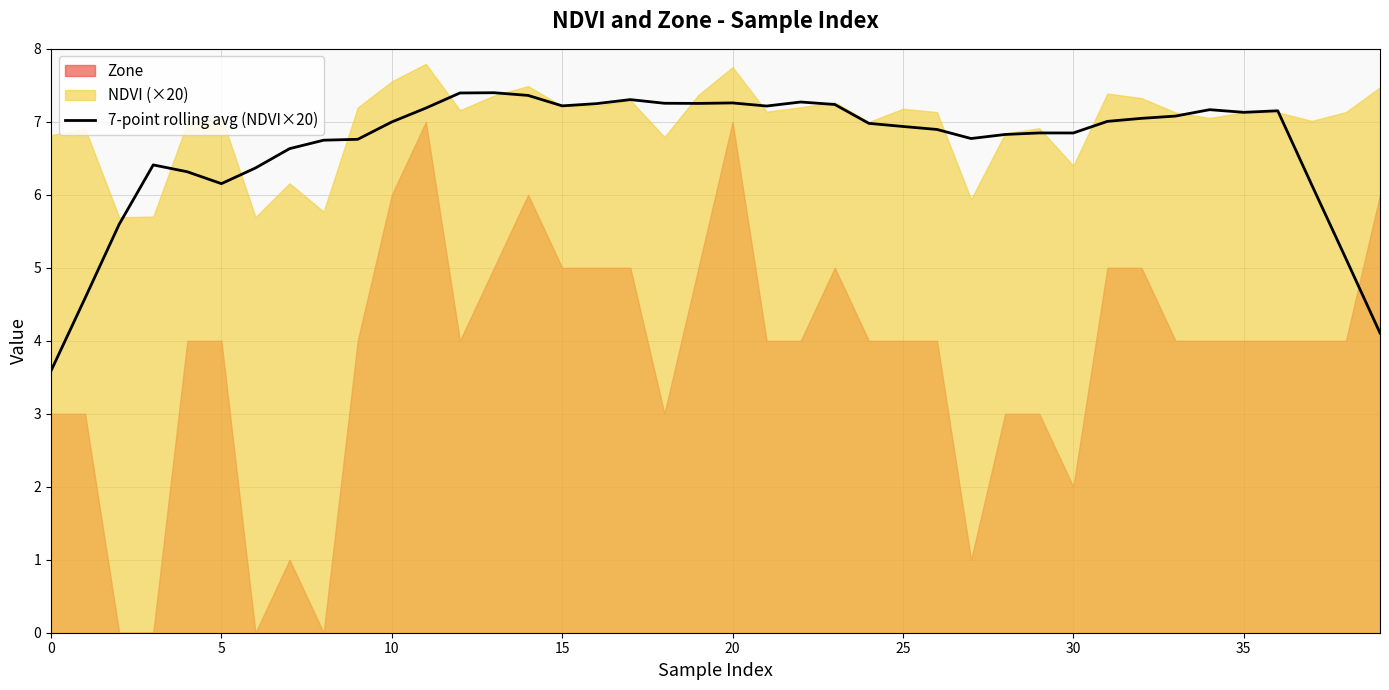

The value of 7-point rolling avg (NDVI×20) at 0 is 3.6. True or false?

True